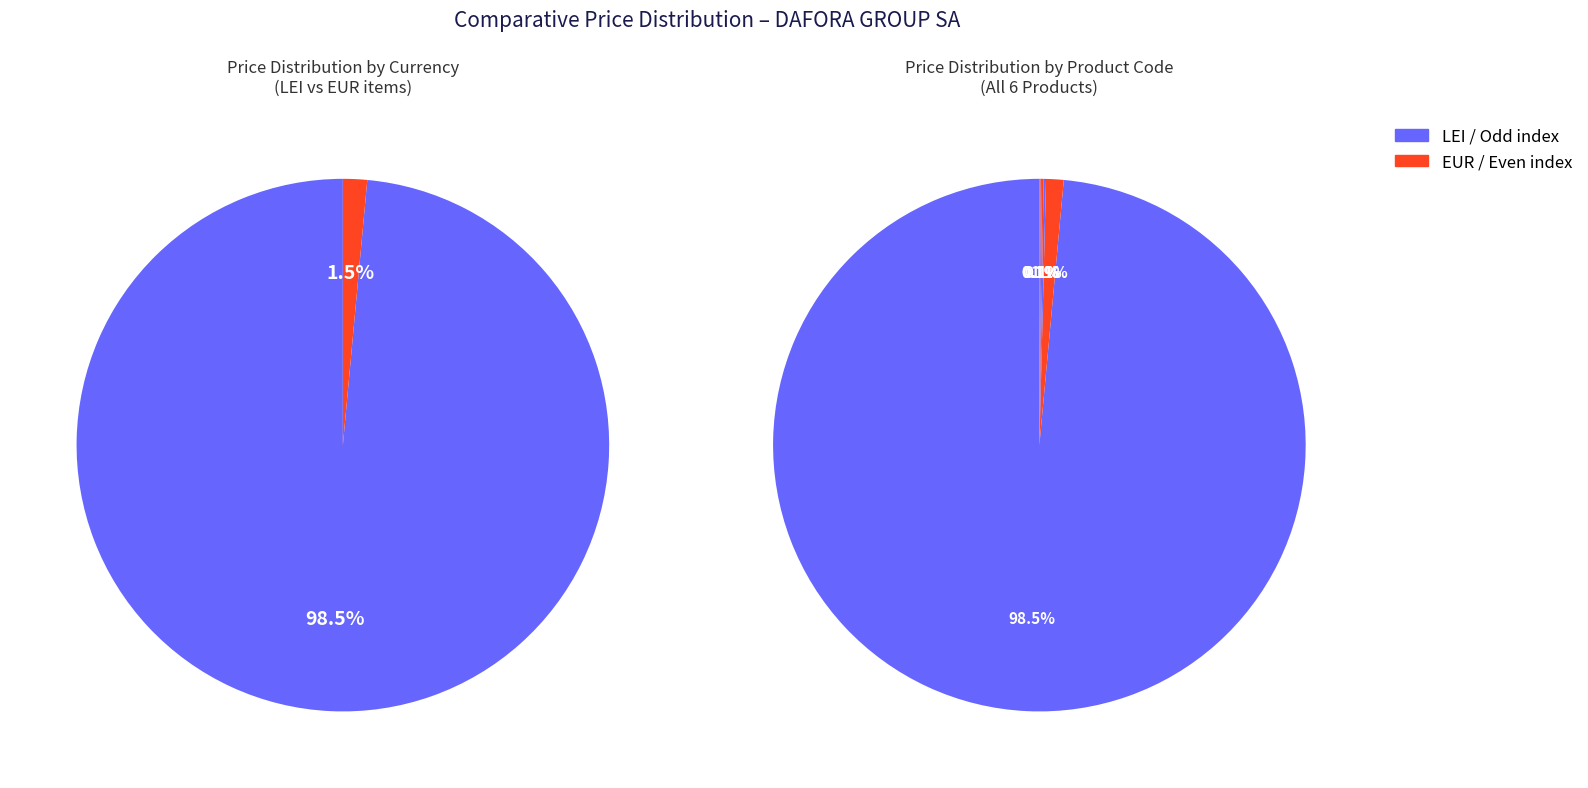

Which category has the smallest portion of the pie?

88407